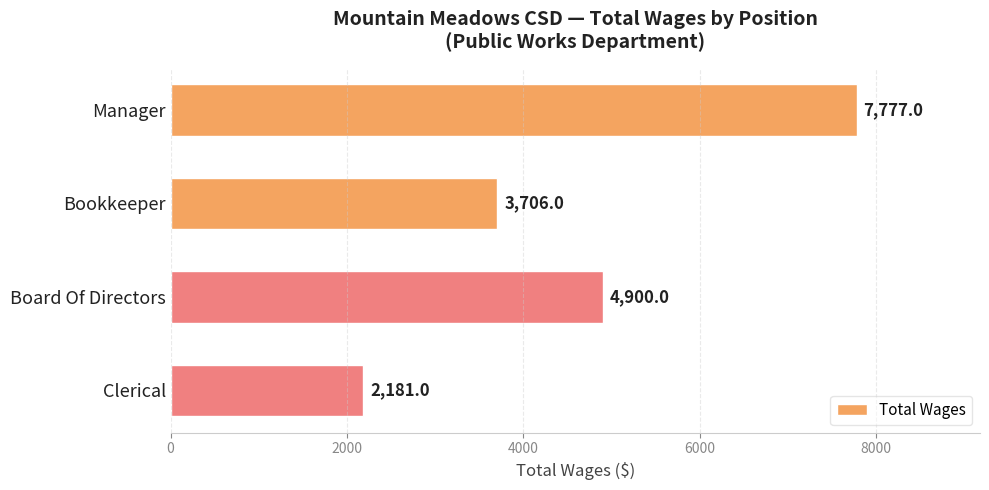

What is the difference between the maximum and minimum values?

5596